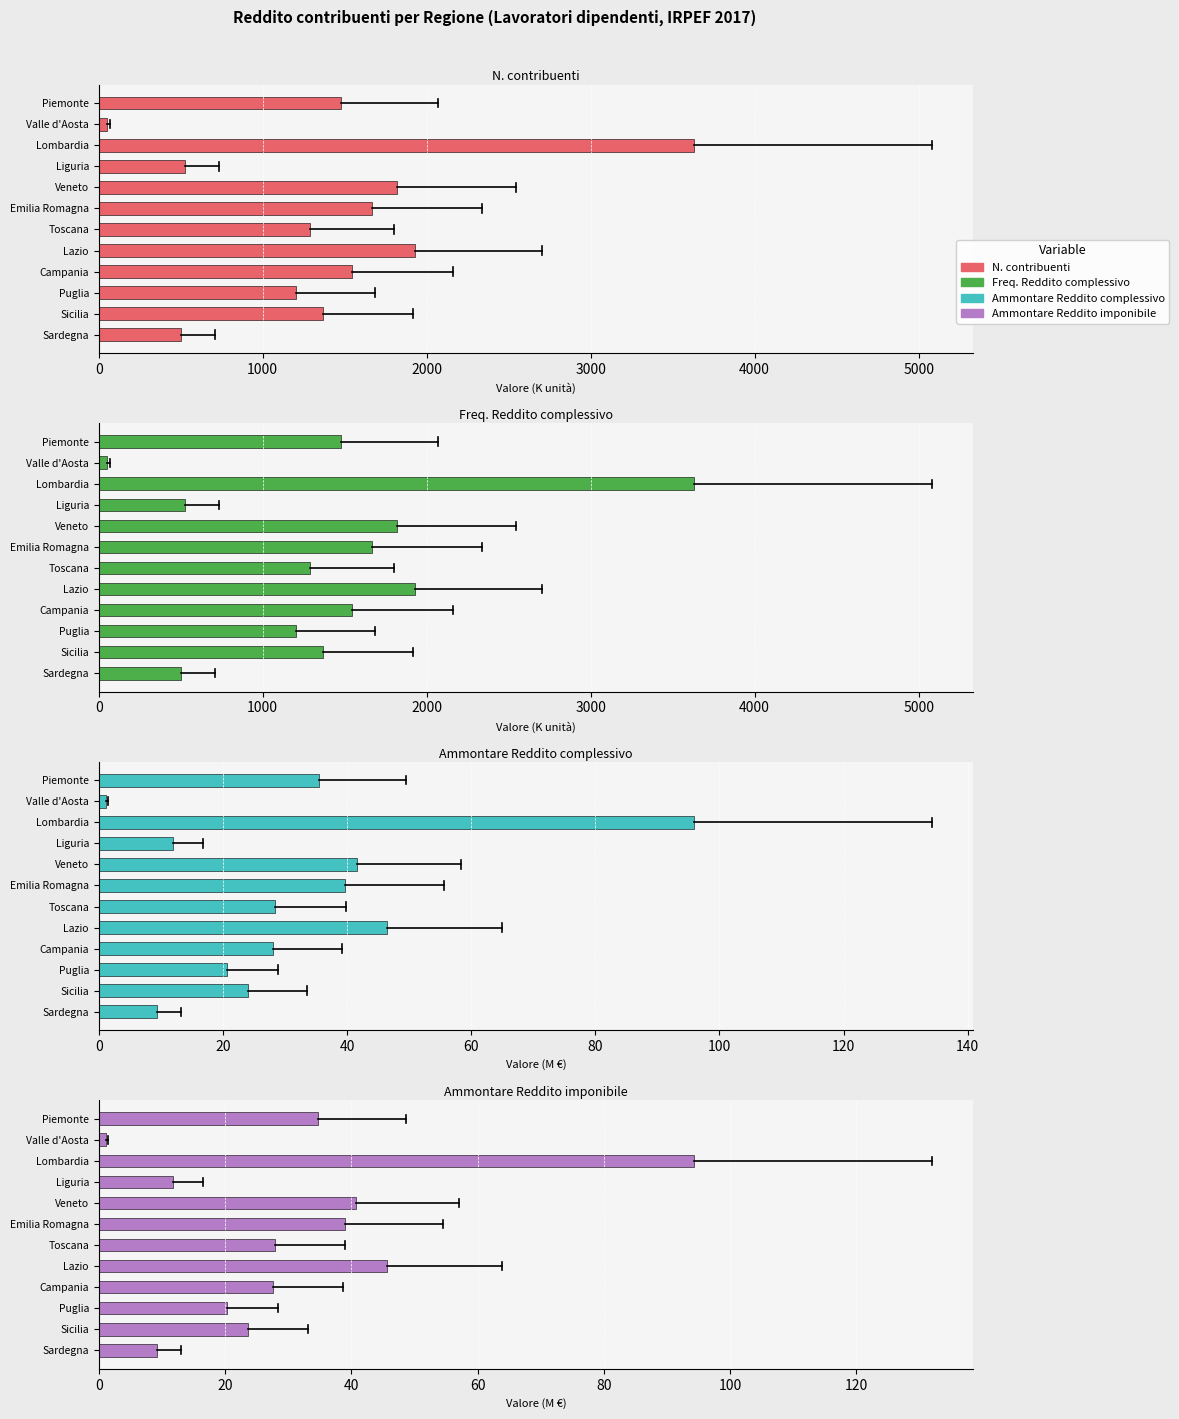

What are all the series names shown in the legend?

N. contribuenti, Freq. Reddito complessivo, Ammontare Reddito complessivo, Ammontare Reddito imponibile